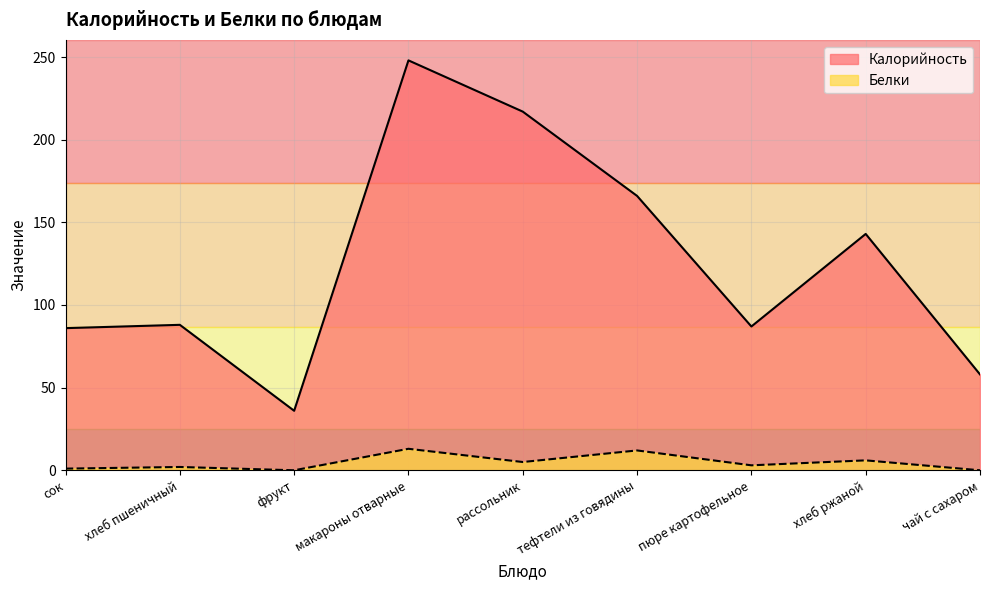

Is it true that Белки equals 6 at хлеб ржаной?

True